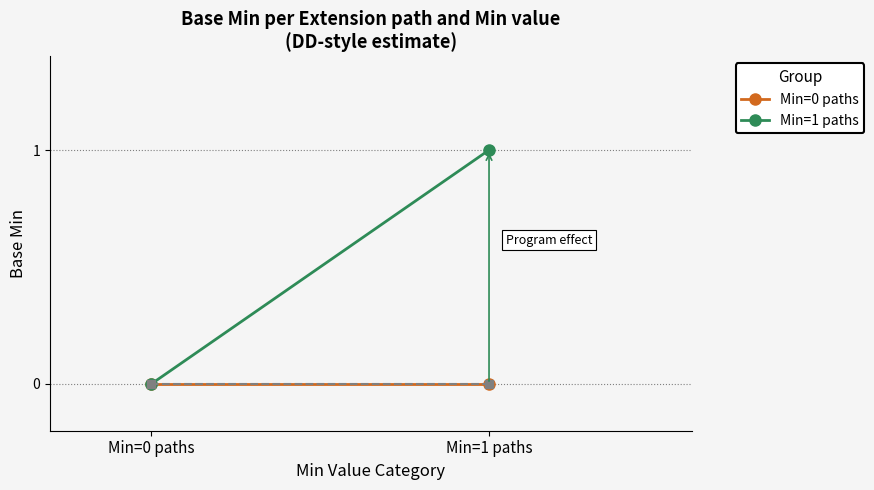

What is the difference between the maximum and minimum values in the Min=1 paths series?

1